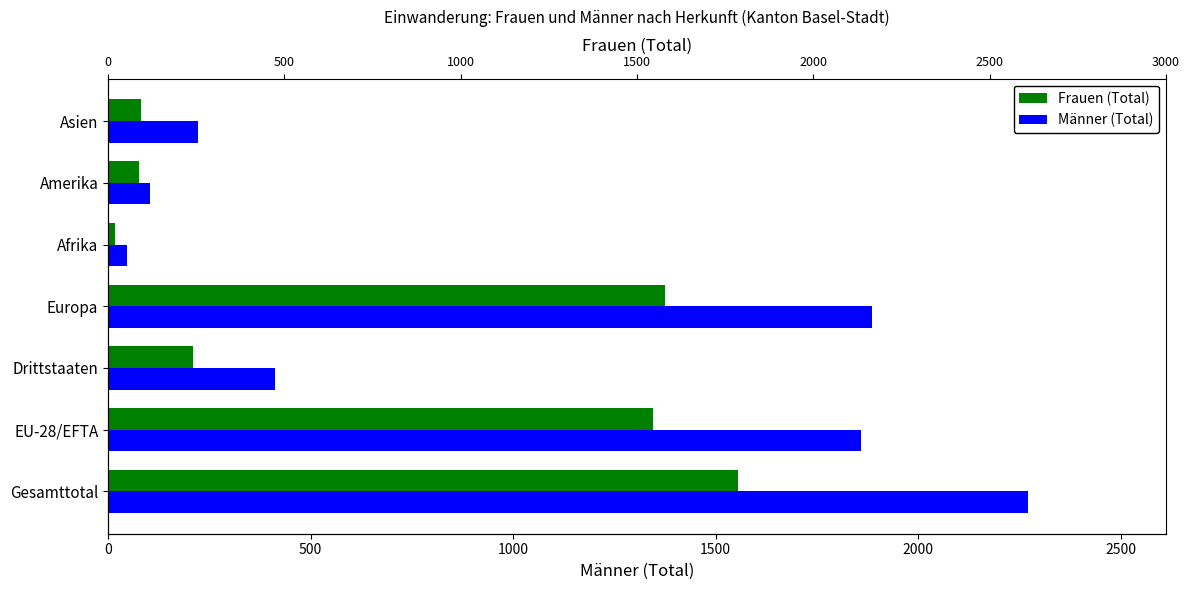

List the series in order of their peak value, lowest first.

Frauen (Total), Männer (Total)